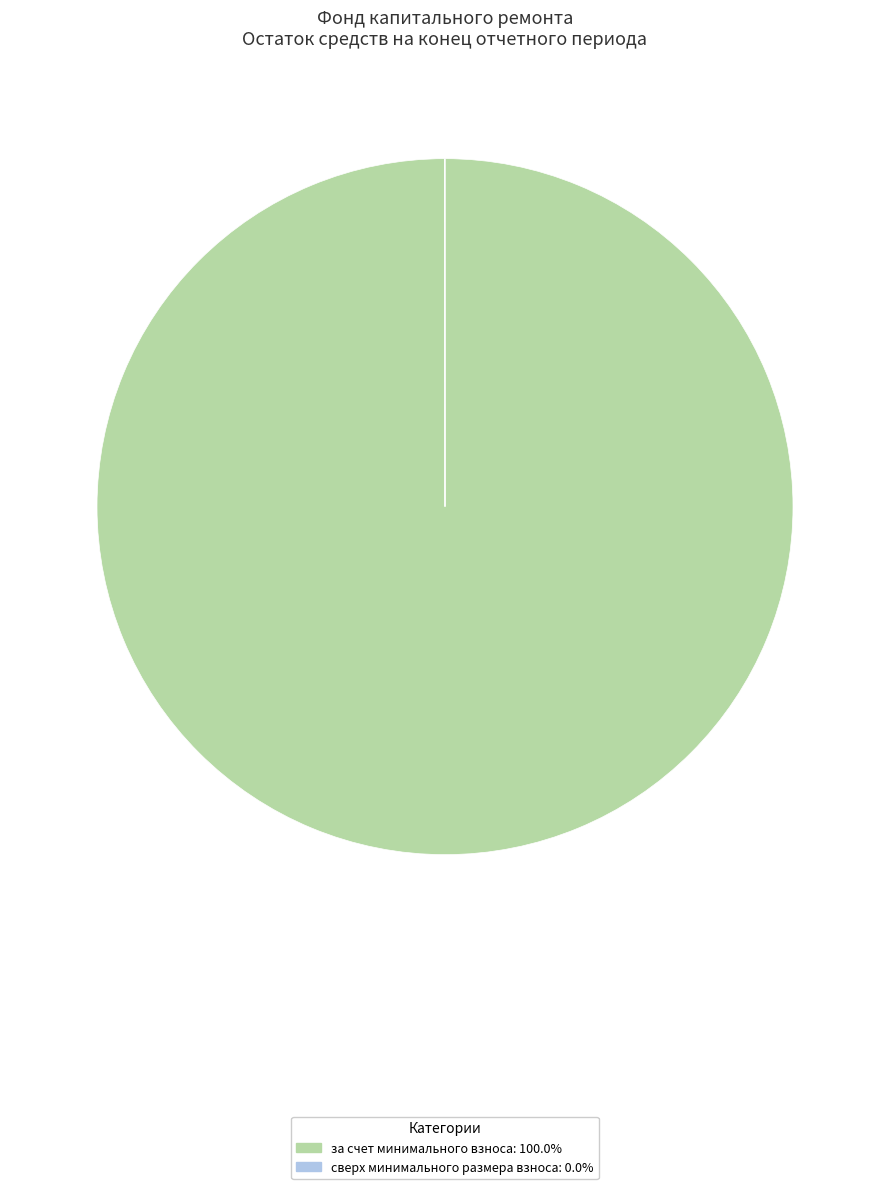

Does за счет минимального взноса represent more than half of the total?

Yes